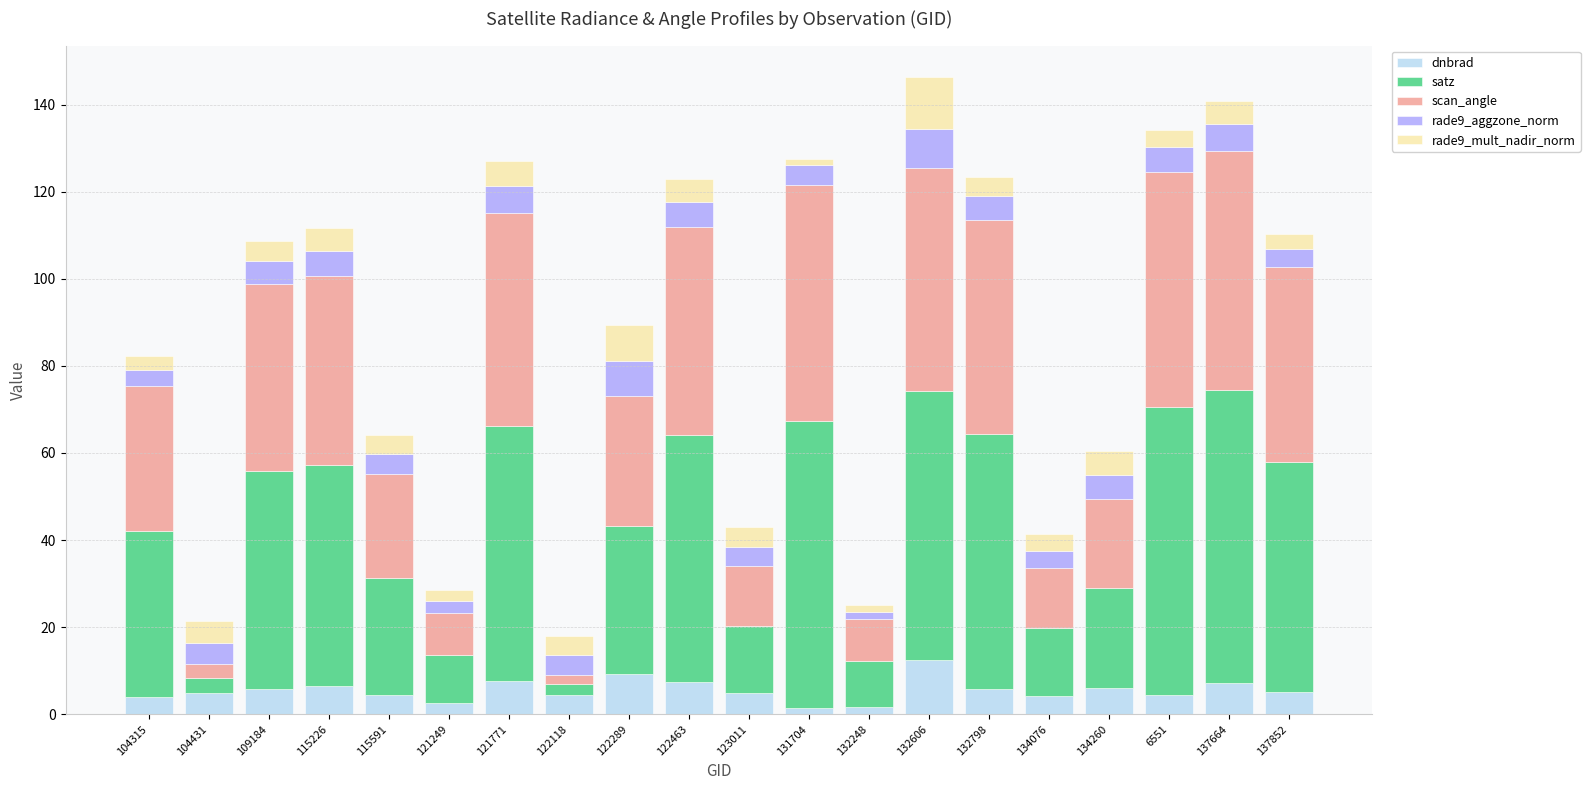

At which label does dnbrad reach its peak?

132606